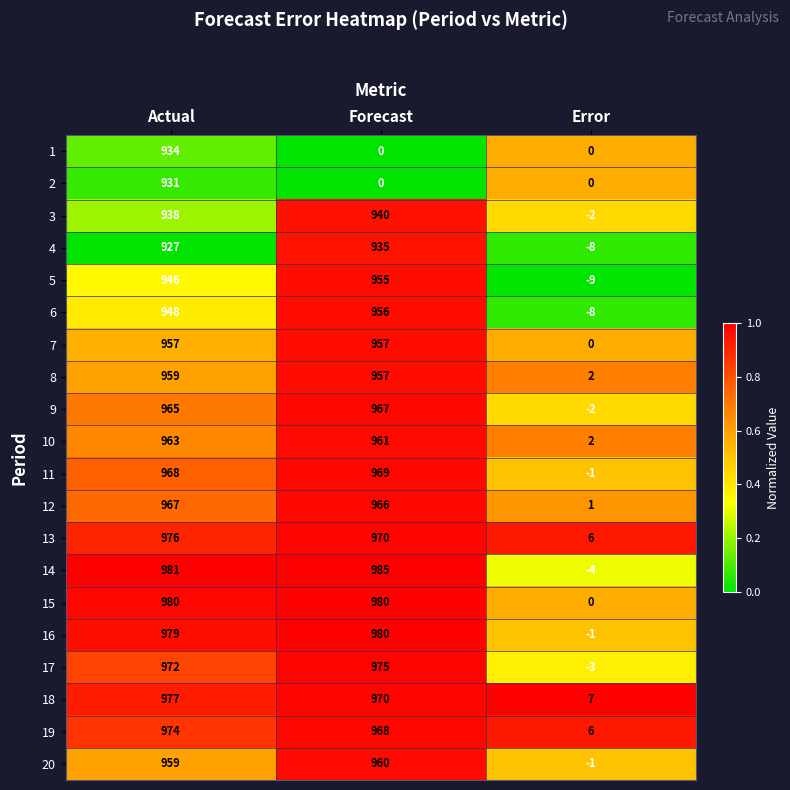

Rank the categories by 17 value from lowest to highest.

Error, Actual, Forecast